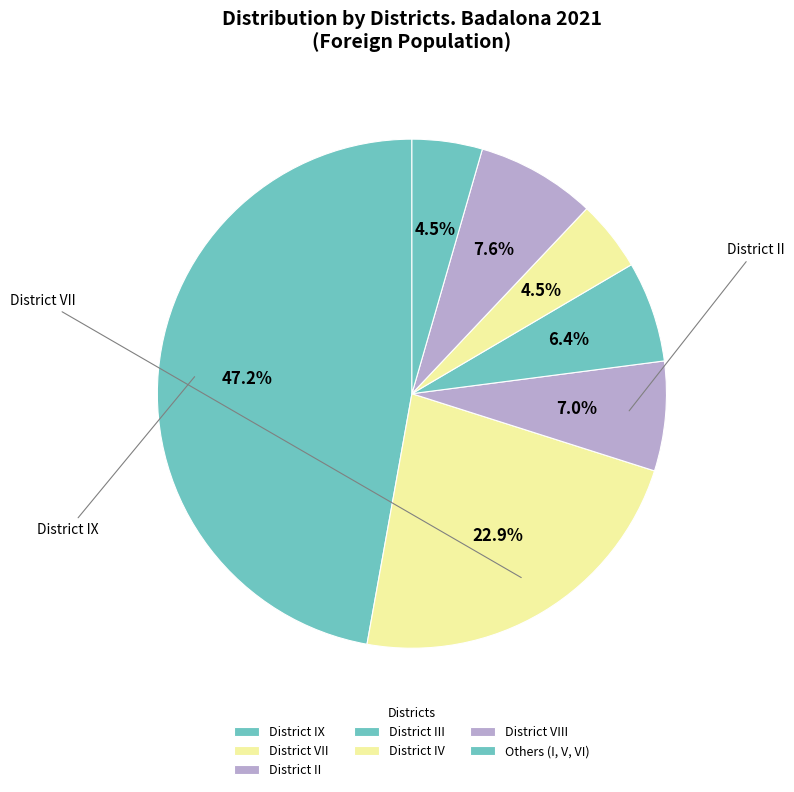

Count the number of slices in the pie.

7